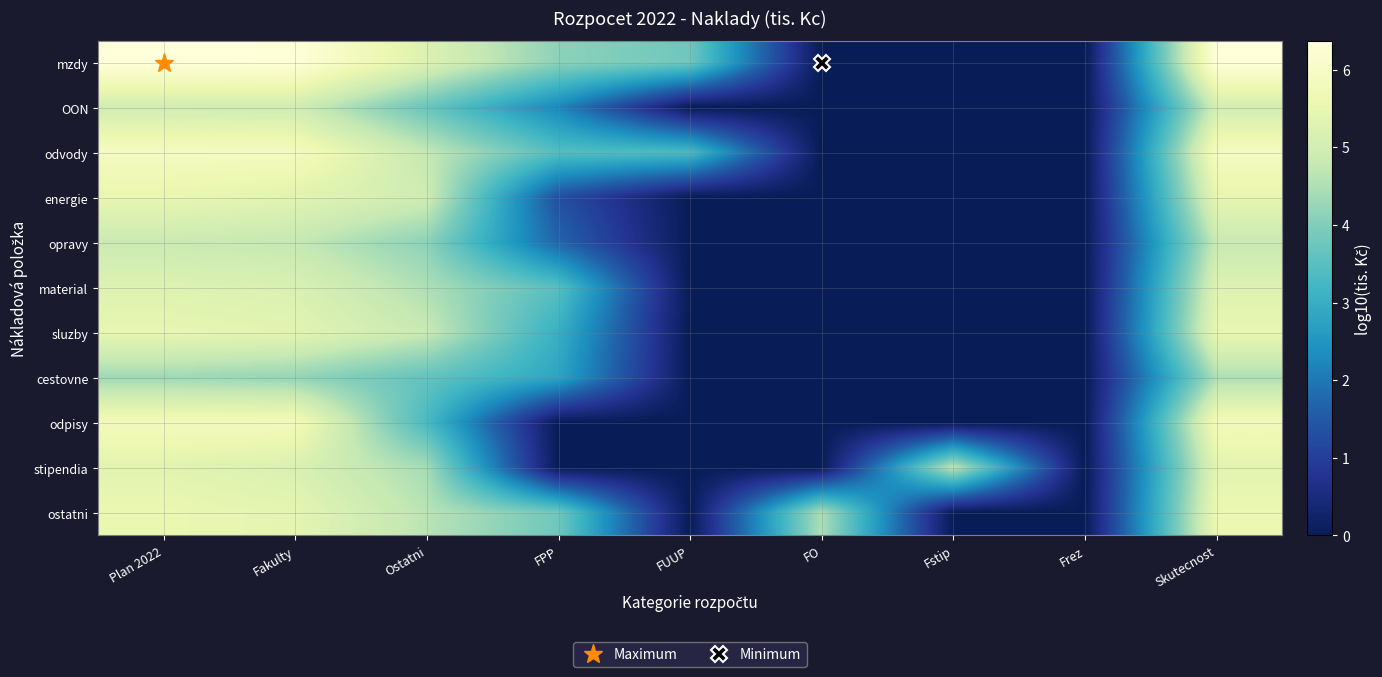

Which label corresponds to the smallest value in the chart?

FO